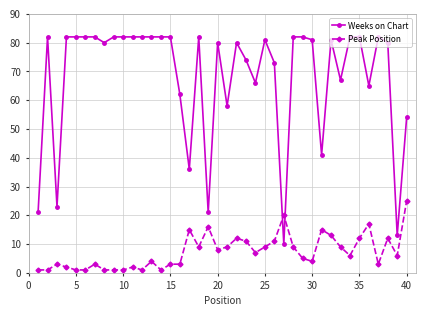

Which series has the largest total across all categories?

Weeks on Chart